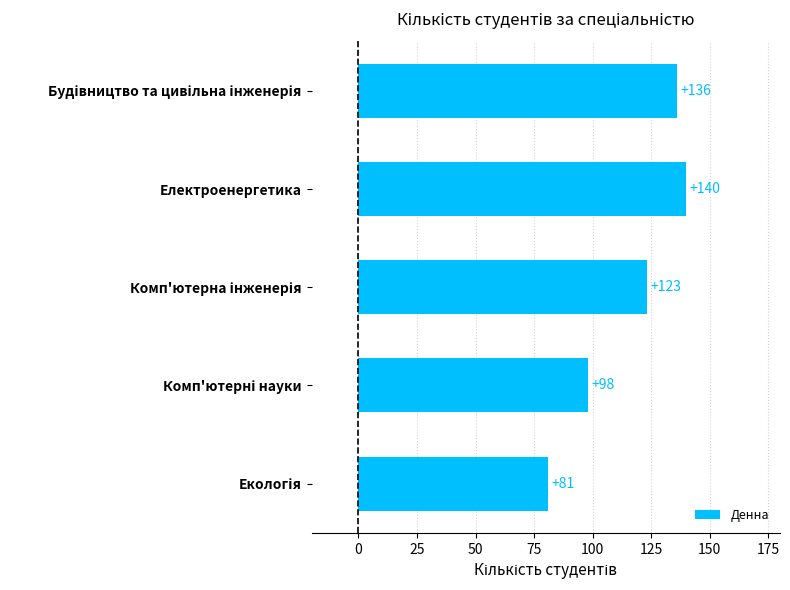

Does the chart contain any negative values?

No